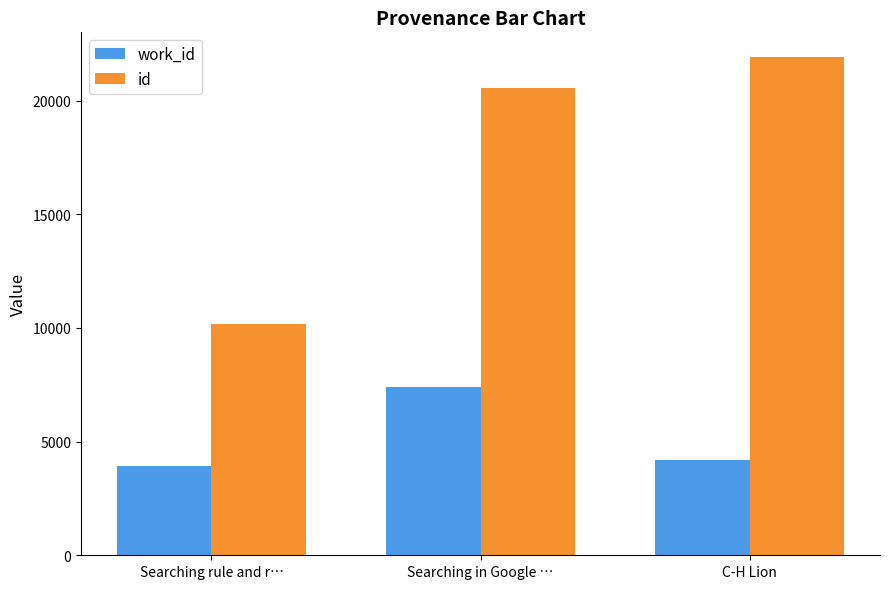

Between Searching rule and r… and Searching in Google …, which series saw the biggest shift?

id